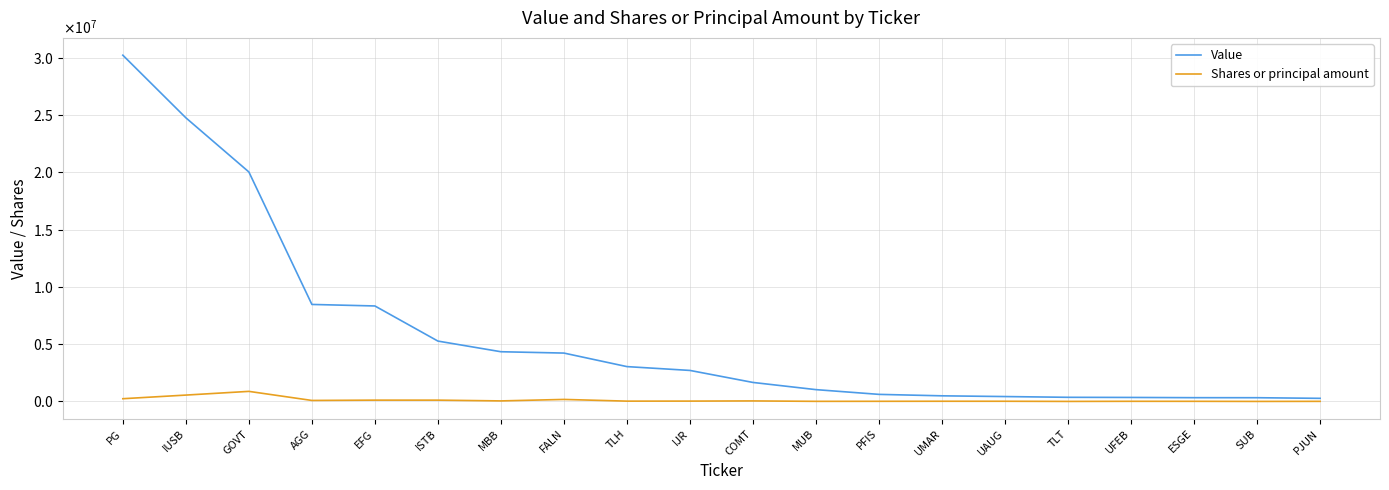

Reading right to left, transcribe all the data shown in this chart.

Value: PJUN=272000	SUB=327000	ESGE=330000	UFEB=350000	TLT=362000	UAUG=428000	UMAR=492000	PFIS=618000	MUB=1032000	COMT=1660000	IJR=2709000	TLH=3043000	FALN=4225000	MBB=4342000	ISTB=5272000	EFG=8339000	AGG=8472000	GOVT=20042000	IUSB=24772000	PG=30238000
Shares or principal amount: PJUN=9576	SUB=3188	ESGE=11921	UFEB=13519	TLT=3530	UAUG=16931	UMAR=17750	PFIS=13191	MUB=10062	COMT=46482	IJR=31066	TLH=27934	FALN=176778	MBB=47410	ISTB=114355	EFG=114927	AGG=87936	GOVT=880571	IUSB=556671	PG=239506